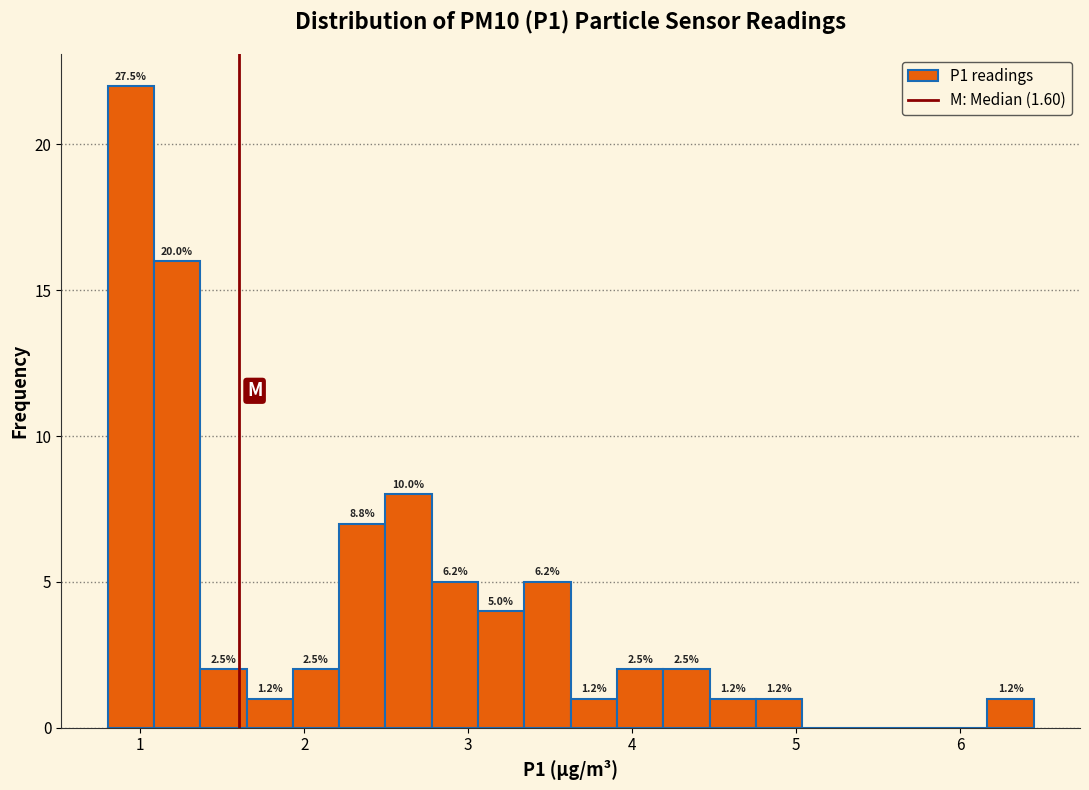

Read against the x-axis, roughly where is the centre of the tallest bar?

0.9